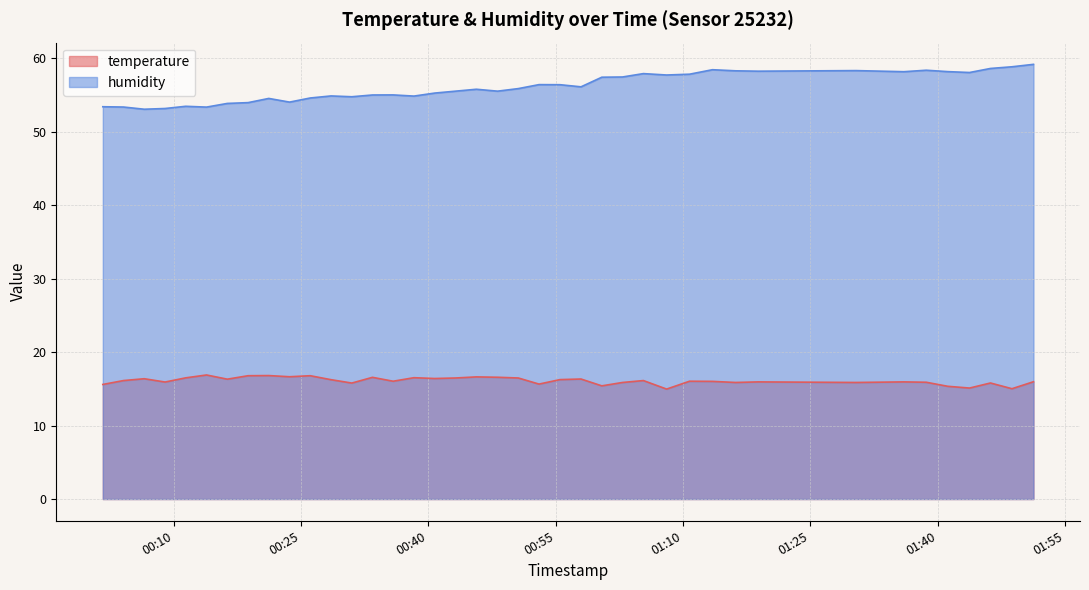

How many values in the humidity series exceed 55?

26